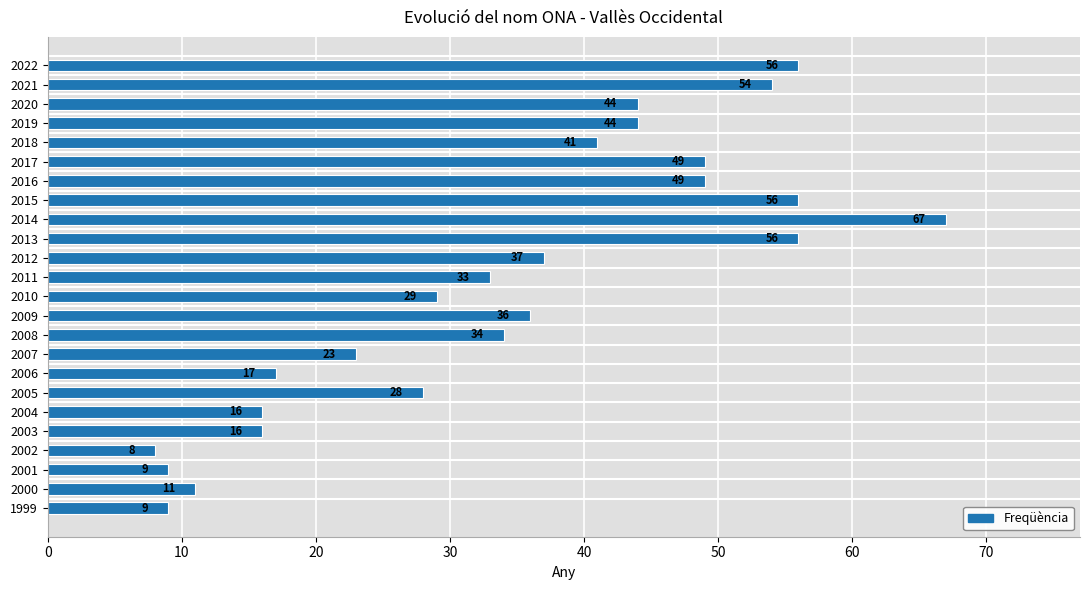

Is it true that the value at 2011 is 21?

False